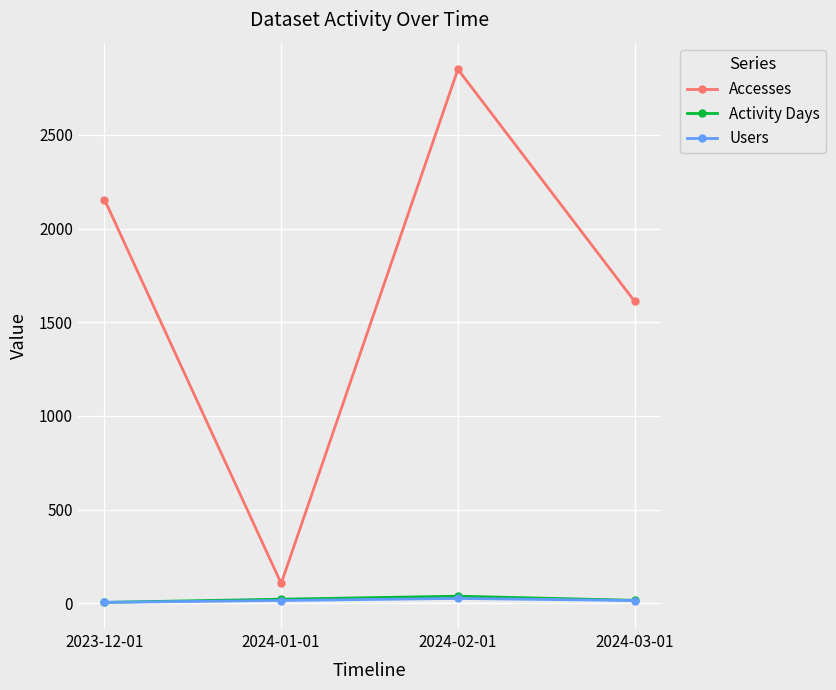

In Users, how many points are higher than both neighbors (excluding endpoints)?

1